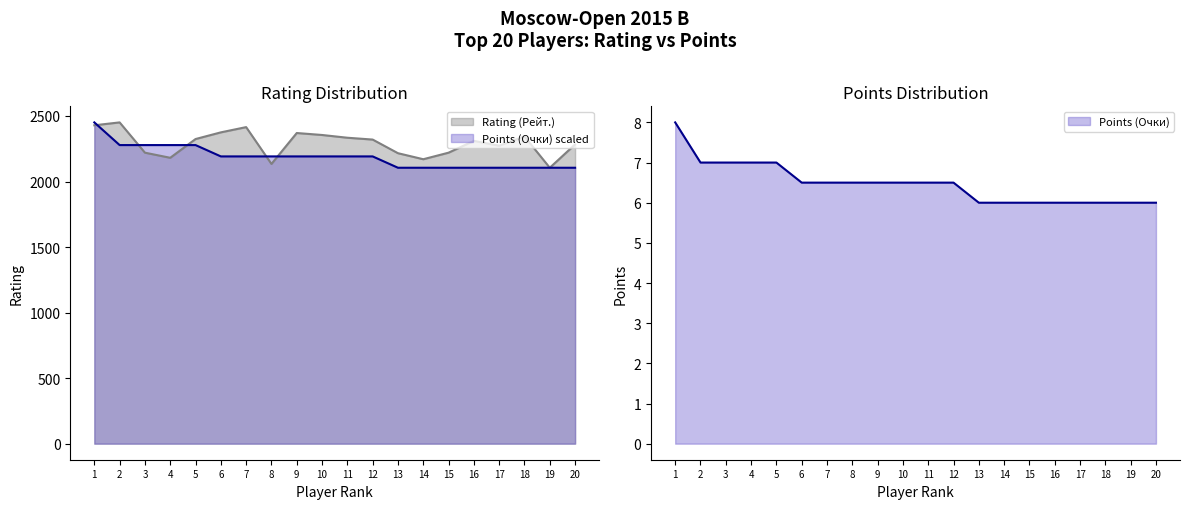

Does the chart have visible grid lines?

No